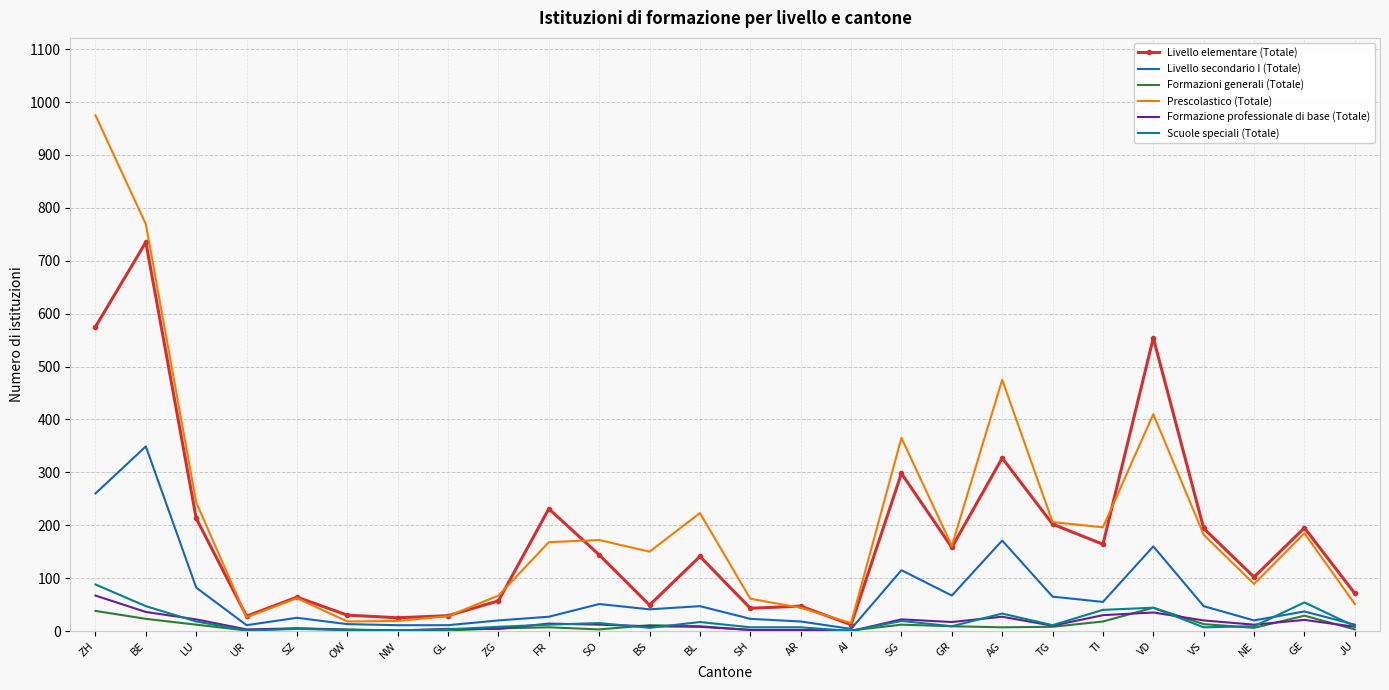

Between SO and SH, which series saw the biggest shift?

Prescolastico (Totale)